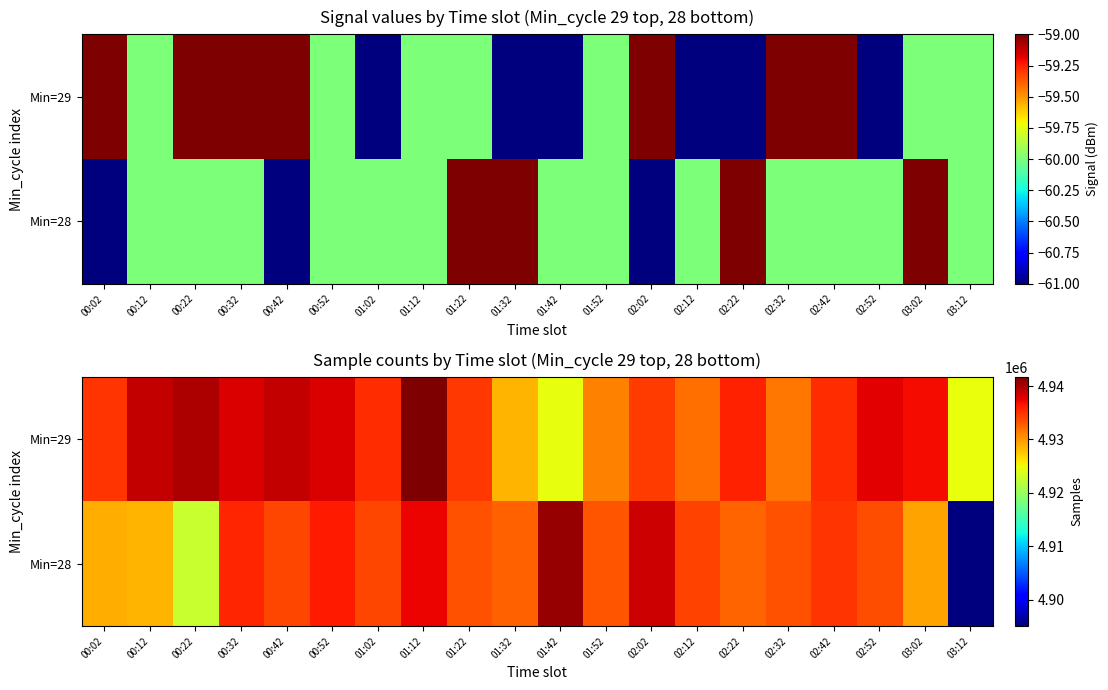

Which series has the largest range (max minus min)?

Min=28